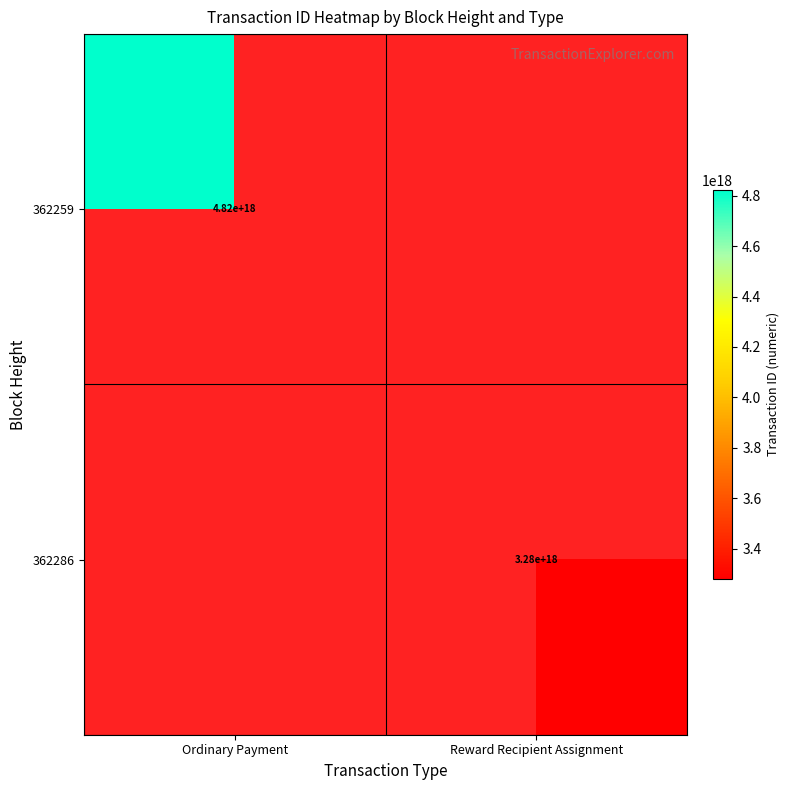

True or false: 362259 has a value of 4820000000000000000 at Ordinary Payment.

True